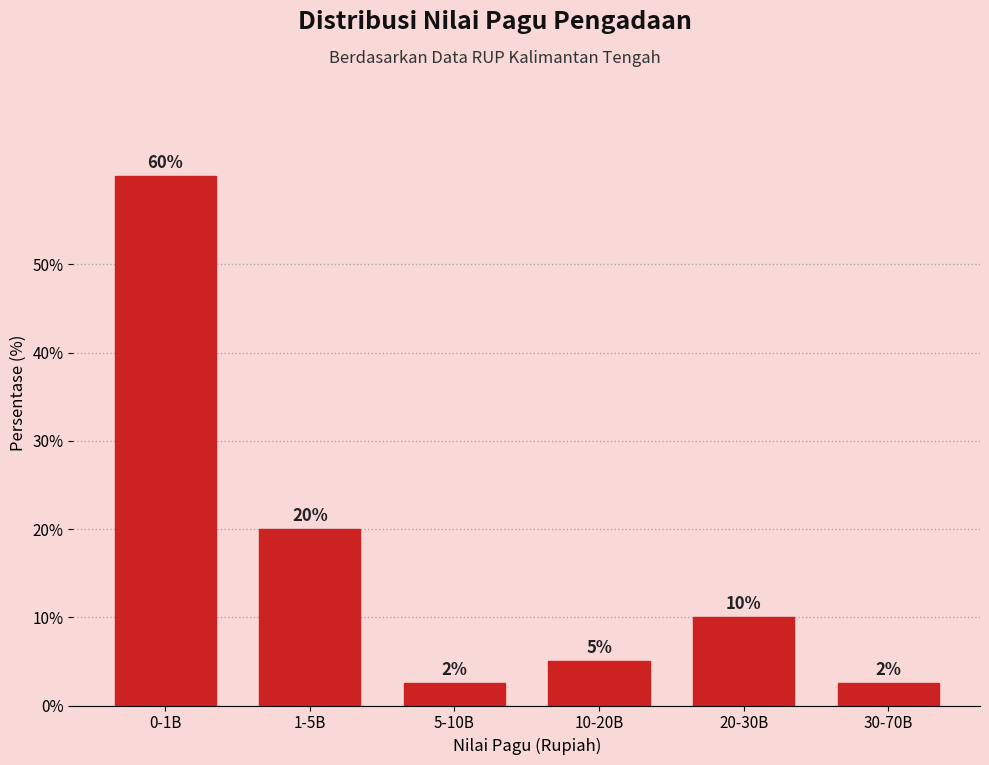

What is the label of the 4th bar from the left?

10-20B